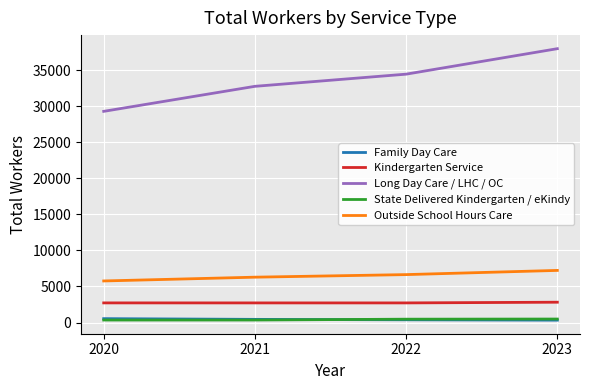

At which label is Family Day Care closest to 430?

2021